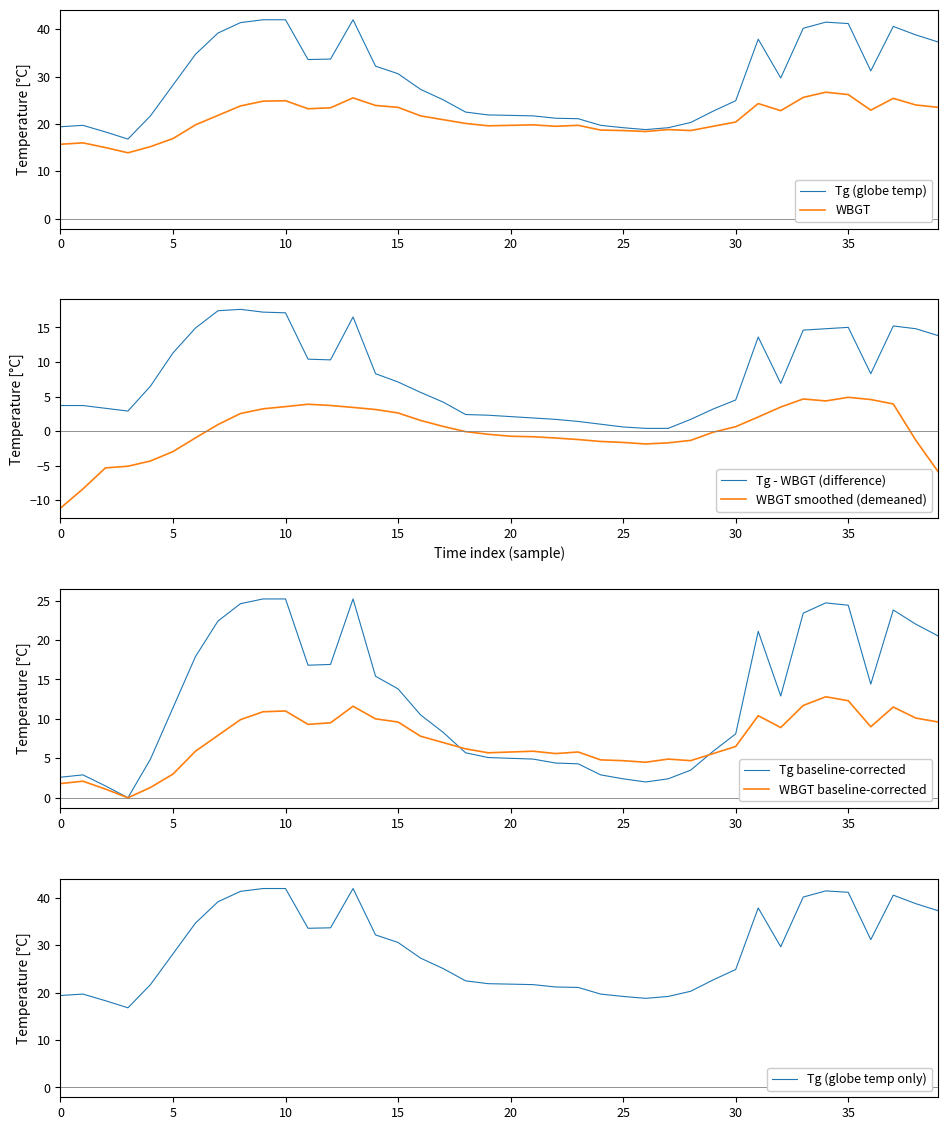

What is the minimum value for WBGT?

13.9